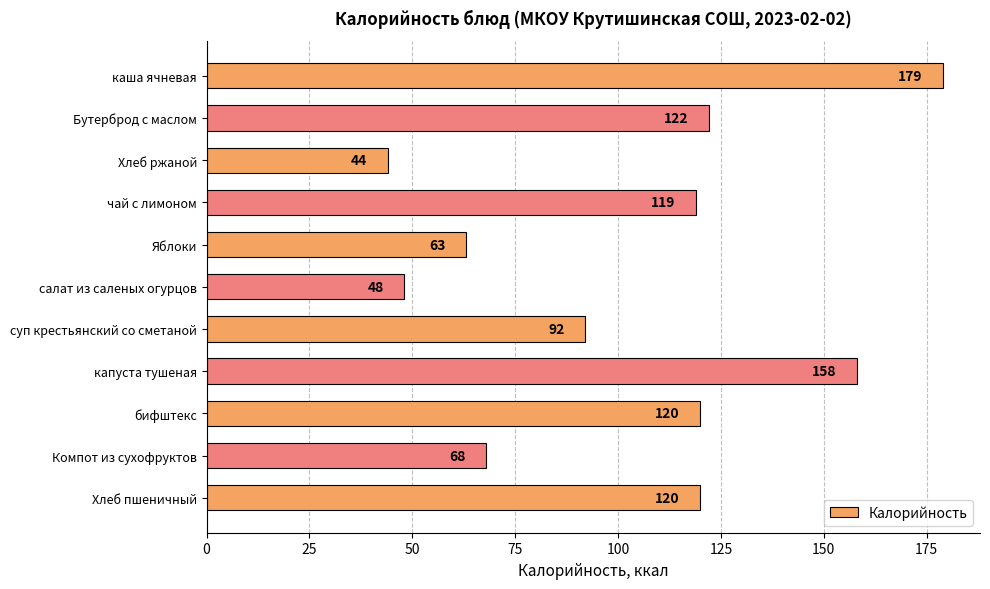

What is the smallest value displayed?

44